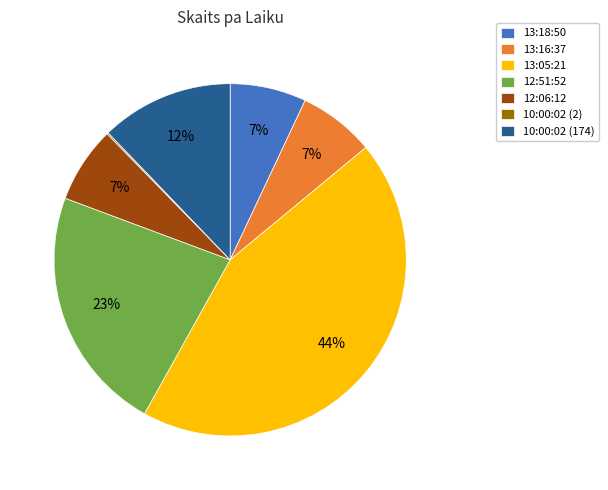

What is the largest slice in the pie chart?

13:05:21